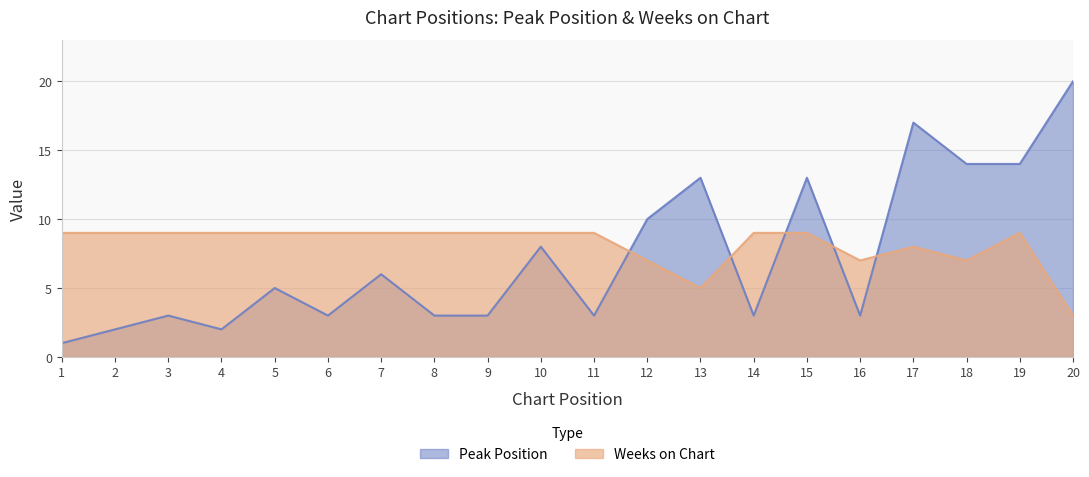

At which category is the sum across all series the highest?

17